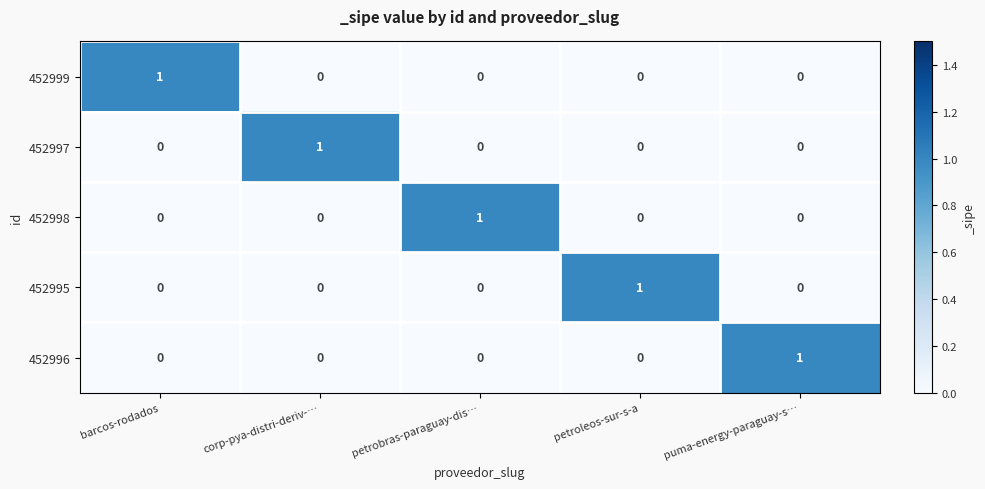

Is the value of 452998 at petroleos-sur-s-a greater than the value of 452999 at barcos-rodados?

No